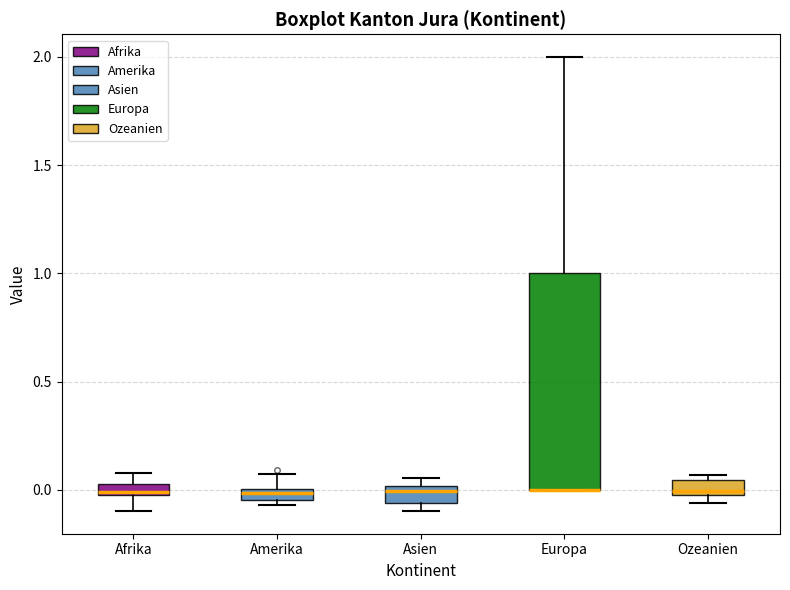

Where does the upper whisker of the box for Amerika end on the y-axis? The values are not printed on the chart, so give them approximately, as read against the axis.

0.05